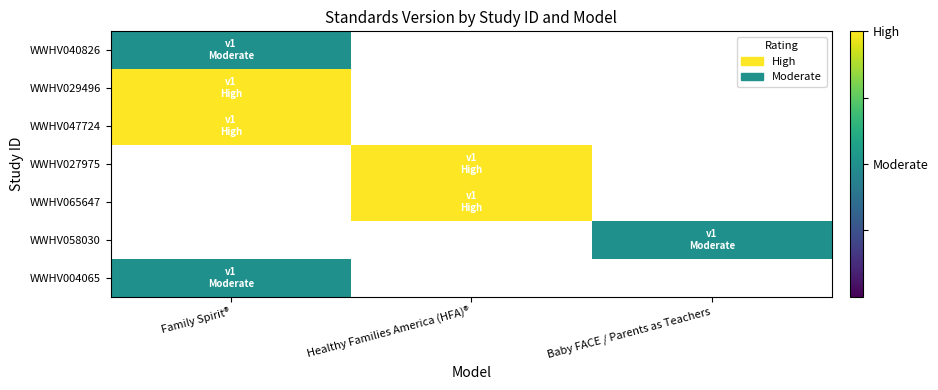

True or false: WWHV029496 has a value of 1.5 at Family Spirit®.

False